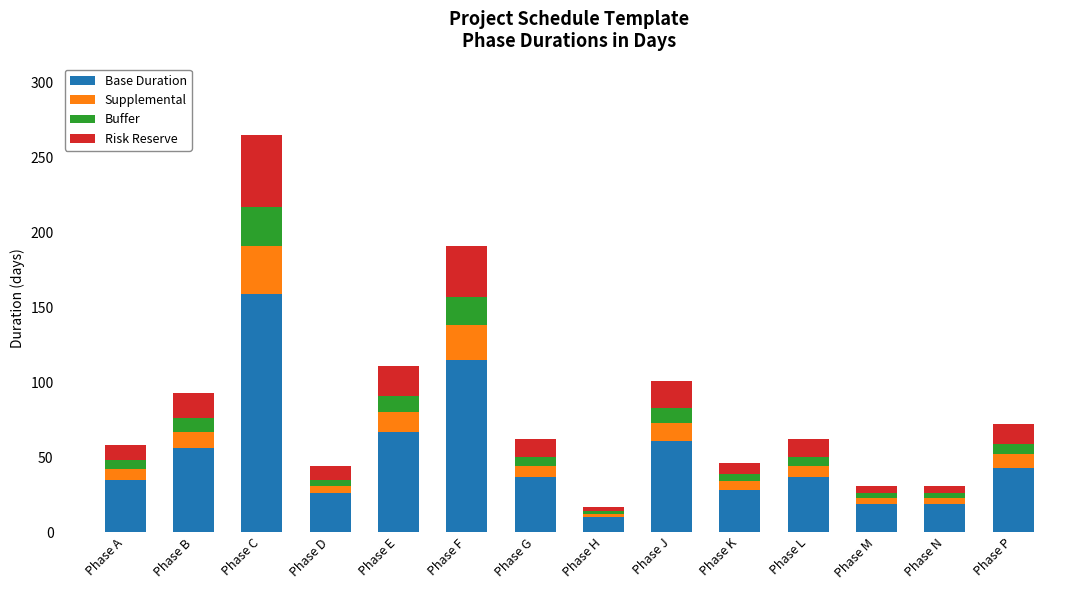

What is the total value across all series at Phase E?

111